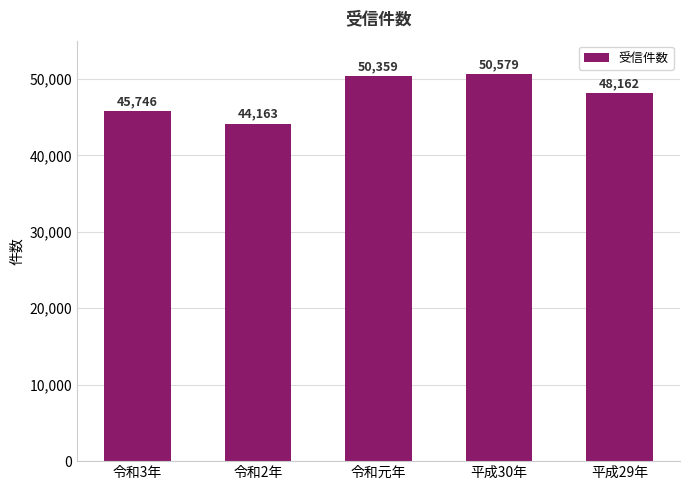

What is the maximum value shown in the chart?

50579